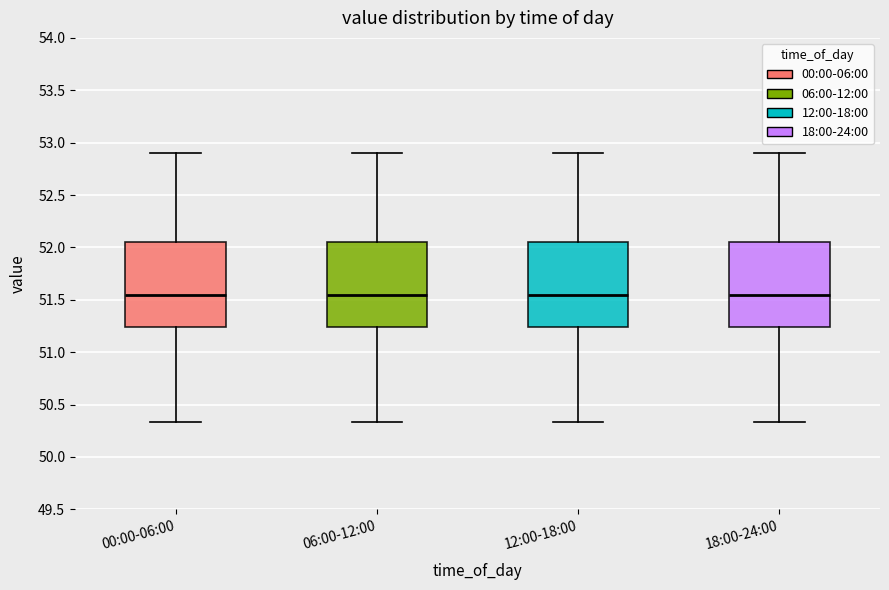

Reading left to right, read every box against the y-axis: the position of its median line, the range the box covers, and the ends of its whiskers. The values are not printed on the chart, so give them approximately, as read against the axis.

00:00-06:00: median 51.55, box 51.25 to 52.05, whiskers 50.35 to 52.90
06:00-12:00: median 51.55, box 51.25 to 52.05, whiskers 50.35 to 52.90
12:00-18:00: median 51.55, box 51.25 to 52.05, whiskers 50.35 to 52.90
18:00-24:00: median 51.55, box 51.25 to 52.05, whiskers 50.35 to 52.90